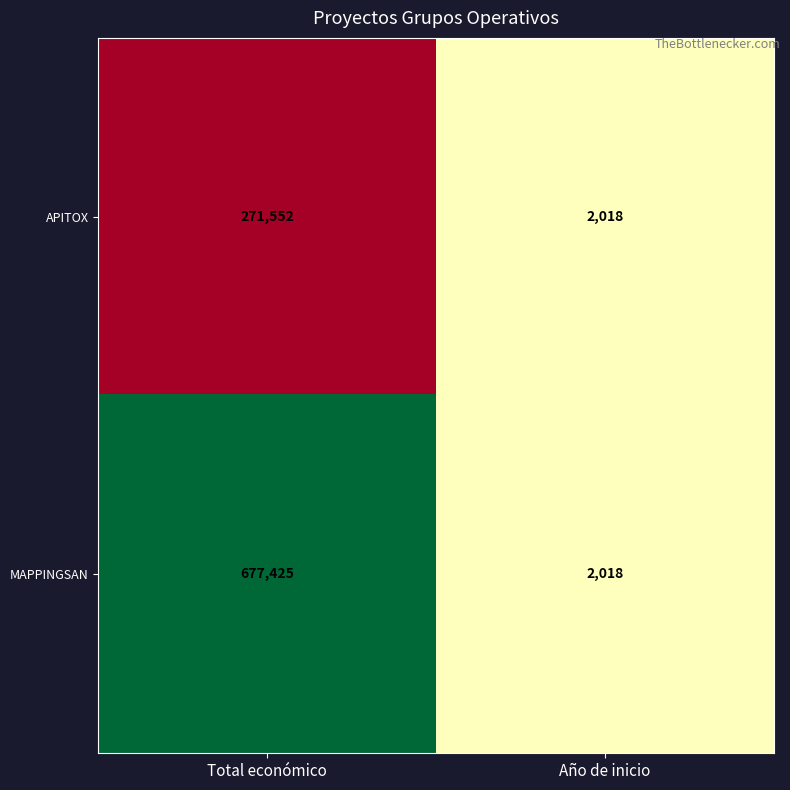

Reading left to right, what are all the values shown in this chart?

APITOX: Total económico=271552	Año de inicio=2018
MAPPINGSAN: Total económico=677425	Año de inicio=2018